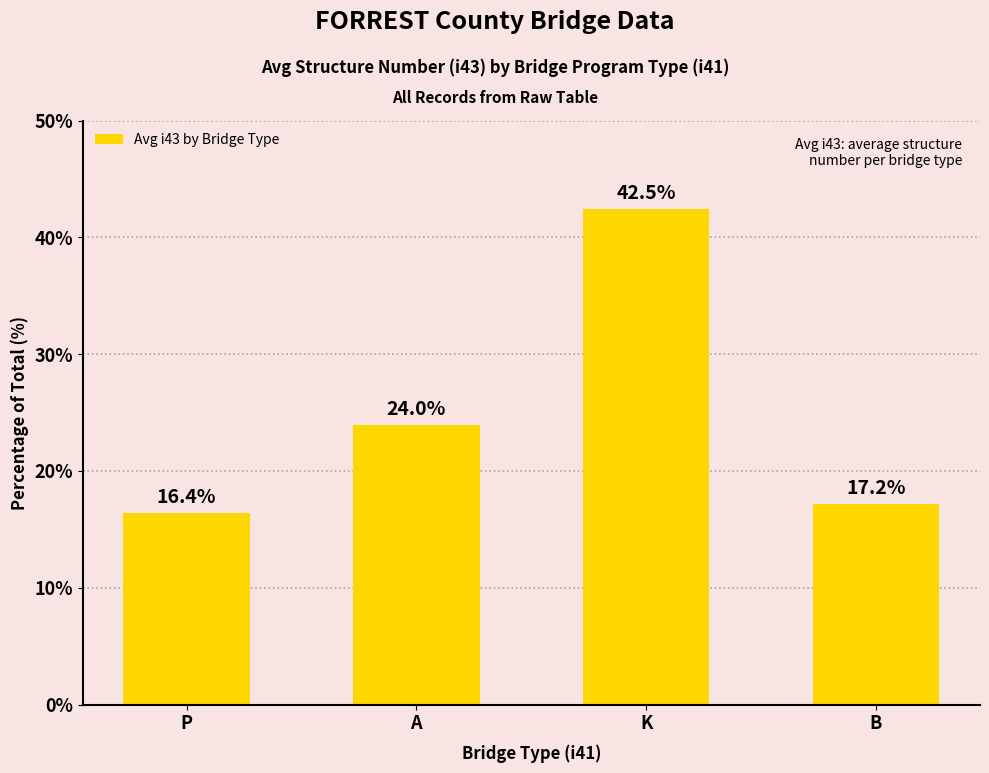

What is the value of the 4th bar from the left?

17.2